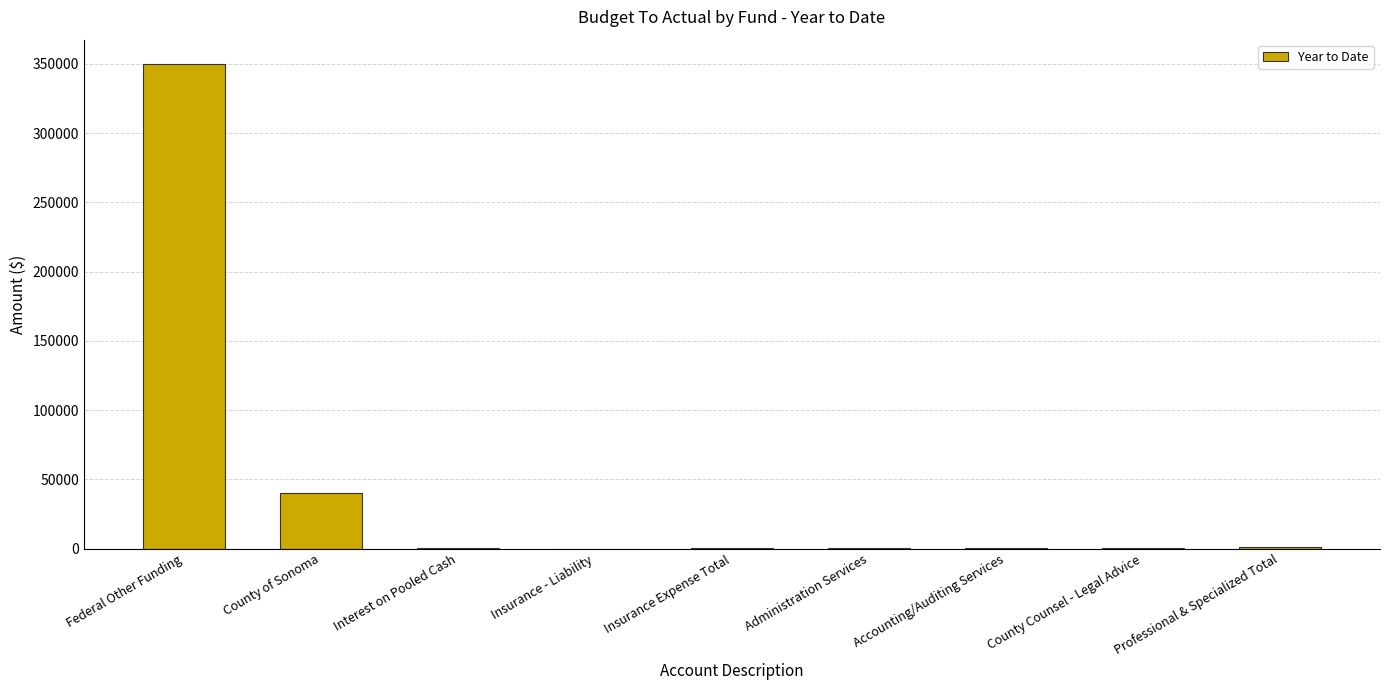

What is the maximum value shown in the chart?

349991.0